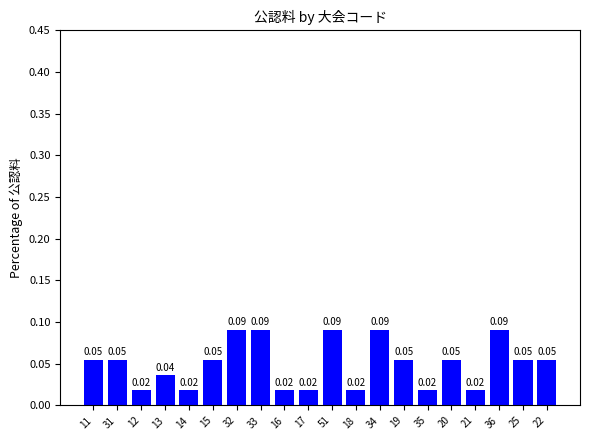

Which has a higher value, 21 or 11?

11